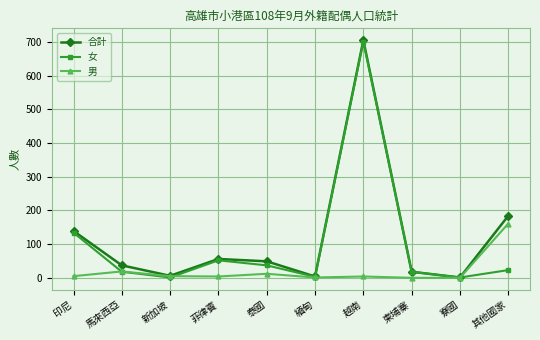

At which label is 男 closest to 80?

馬來西亞